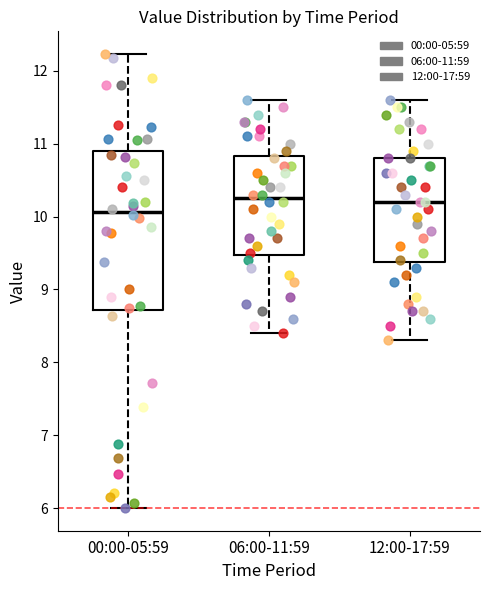

Reading left to right, read every box against the y-axis: the position of its median line, the range the box covers, and the ends of its whiskers. The values are not printed on the chart, so give them approximately, as read against the axis.

00:00-05:59: median 10.1, box 8.7 to 10.9, whiskers 6.0 to 12.2
06:00-11:59: median 10.3, box 9.5 to 10.8, whiskers 8.4 to 11.6
12:00-17:59: median 10.2, box 9.4 to 10.8, whiskers 8.3 to 11.6